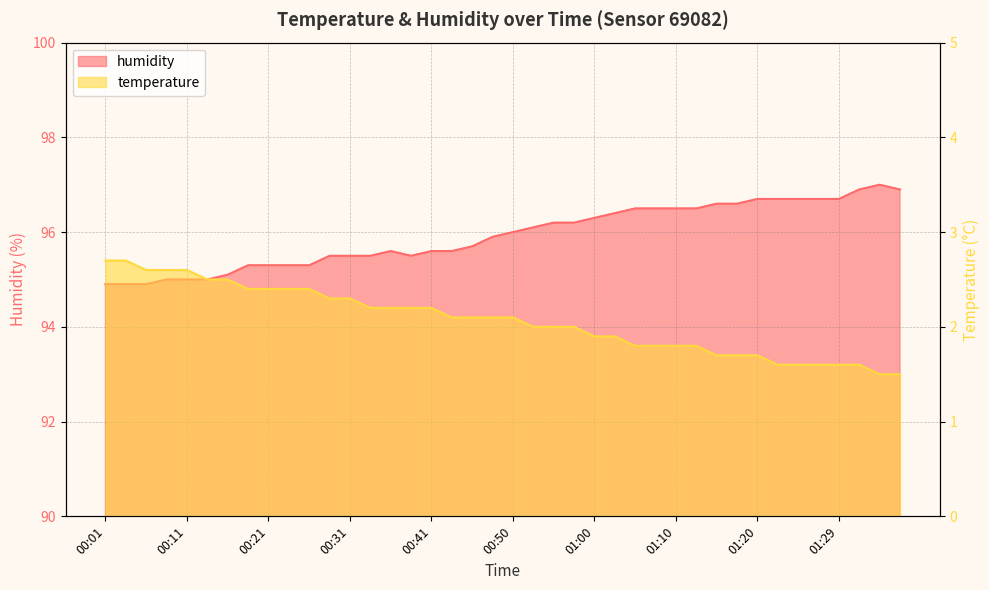

Where is humidity nearest to the value 95?

00:09